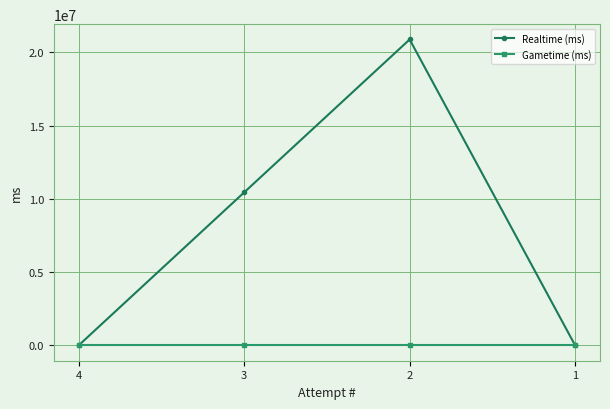

Where is the first local maximum for Realtime (ms)?

2